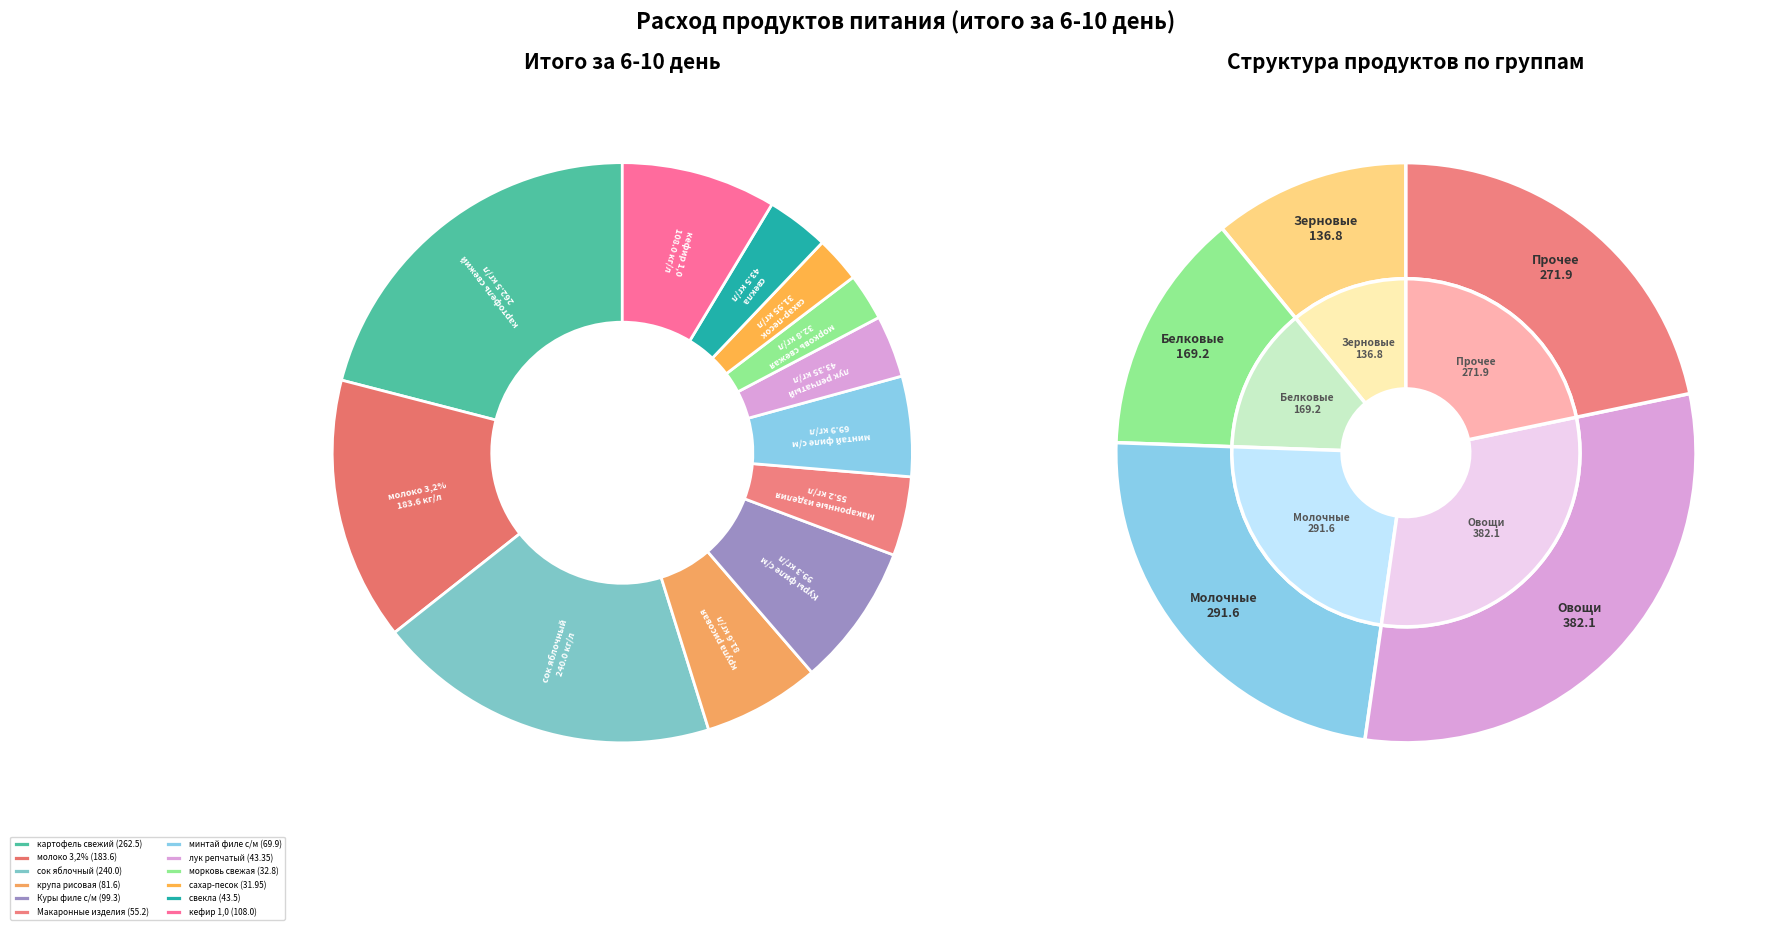

Which category has the smallest portion of the pie?

сахар-песок